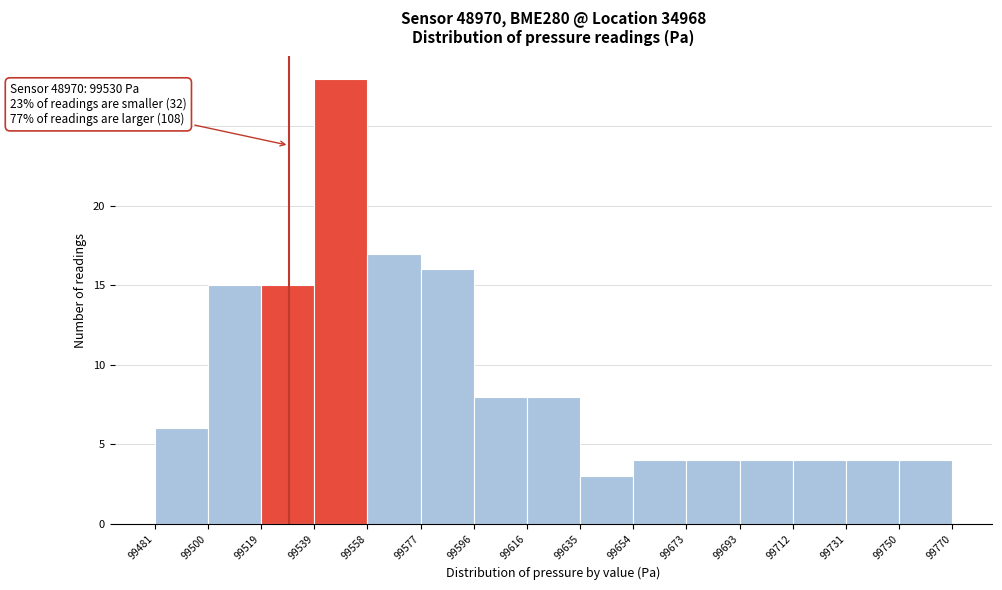

Over which range of the x-axis is the bar tallest?

99539 to 99558